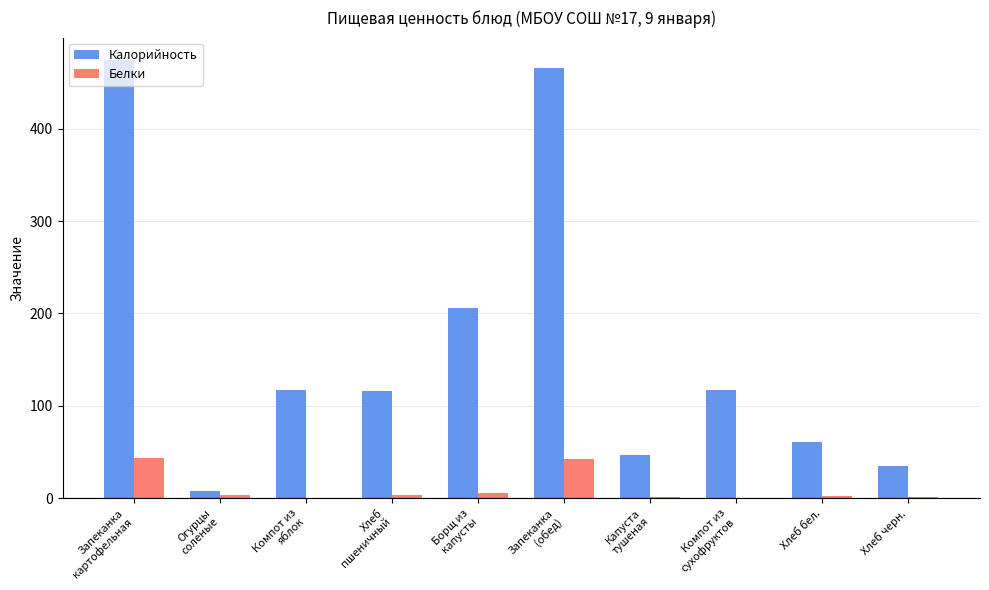

Does the chart contain stacked bars?

No